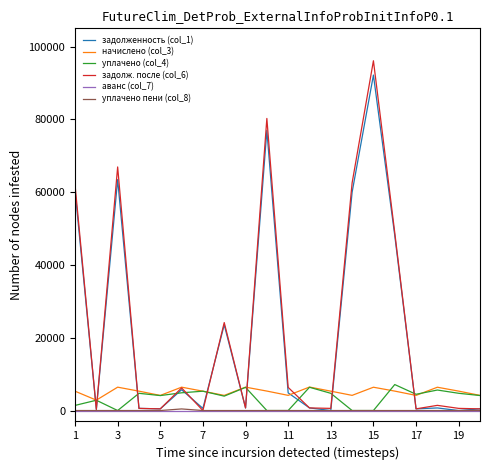

Which series has the widest spread of values?

задолж. после (col_6)